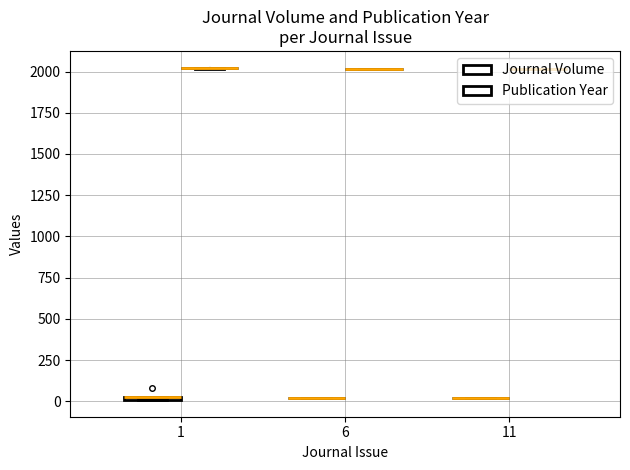

Where is Journal Volume nearest to the value 44?

1